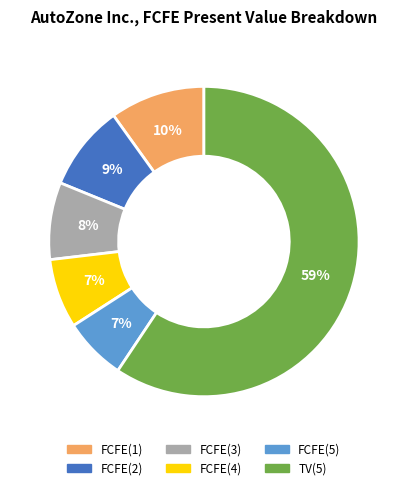

Between FCFE(2) and FCFE(3), which is larger?

FCFE(2)